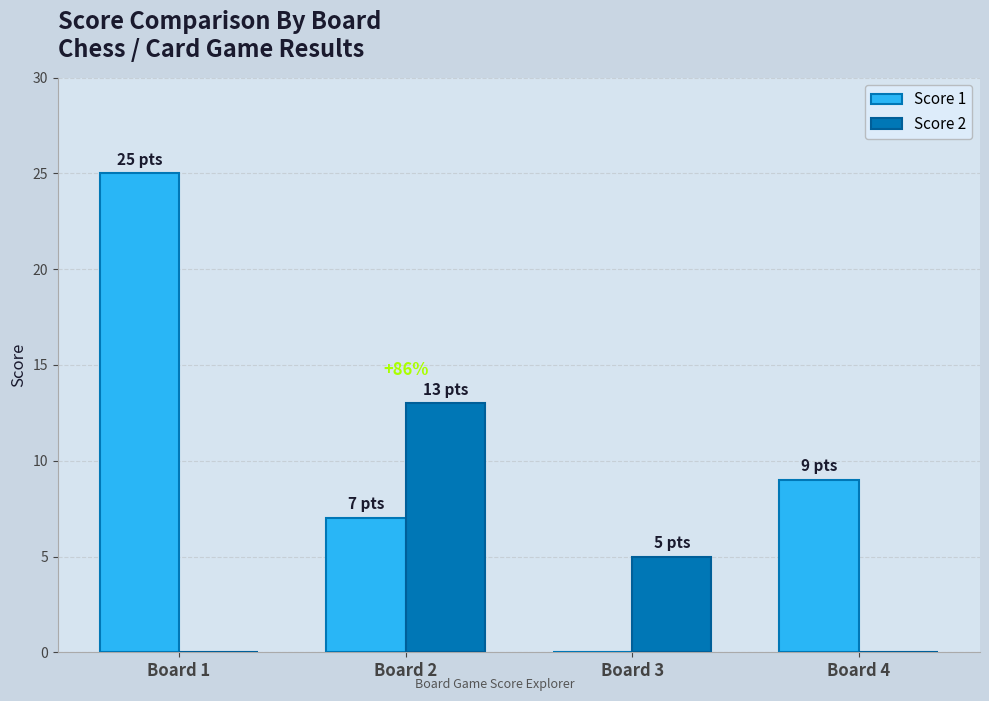

Reading left to right, what are all the values shown in this chart?

Score 1: 25	7	0	9
Score 2: 0	13	5	0